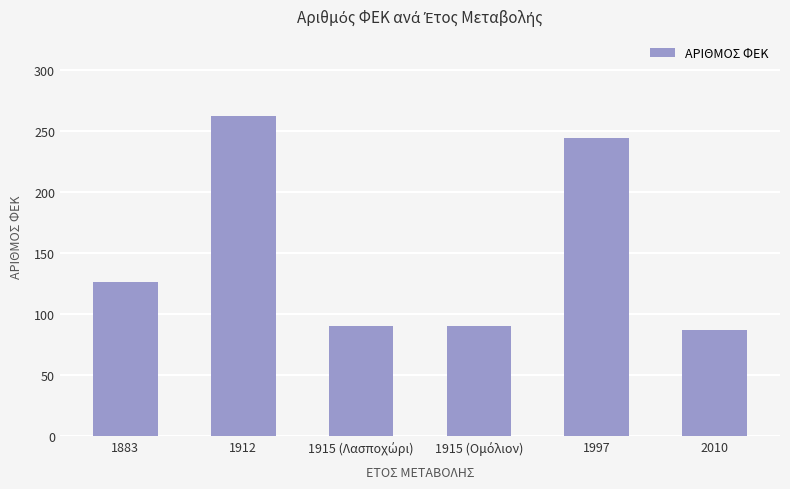

Is it true that the value at 1883 is 126?

True